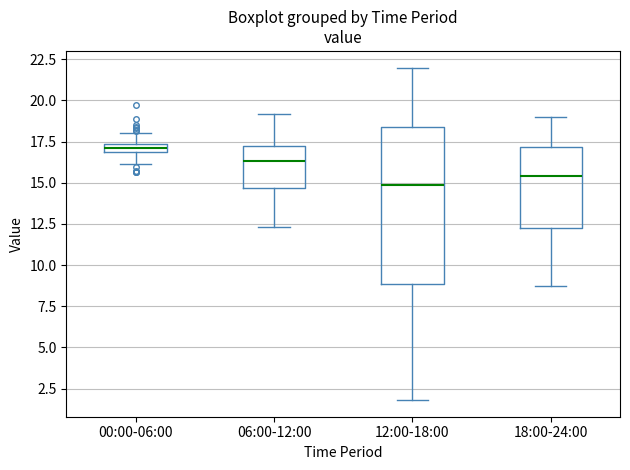

Comparing the boxes themselves (not the whiskers), which one is the tallest?

12:00-18:00